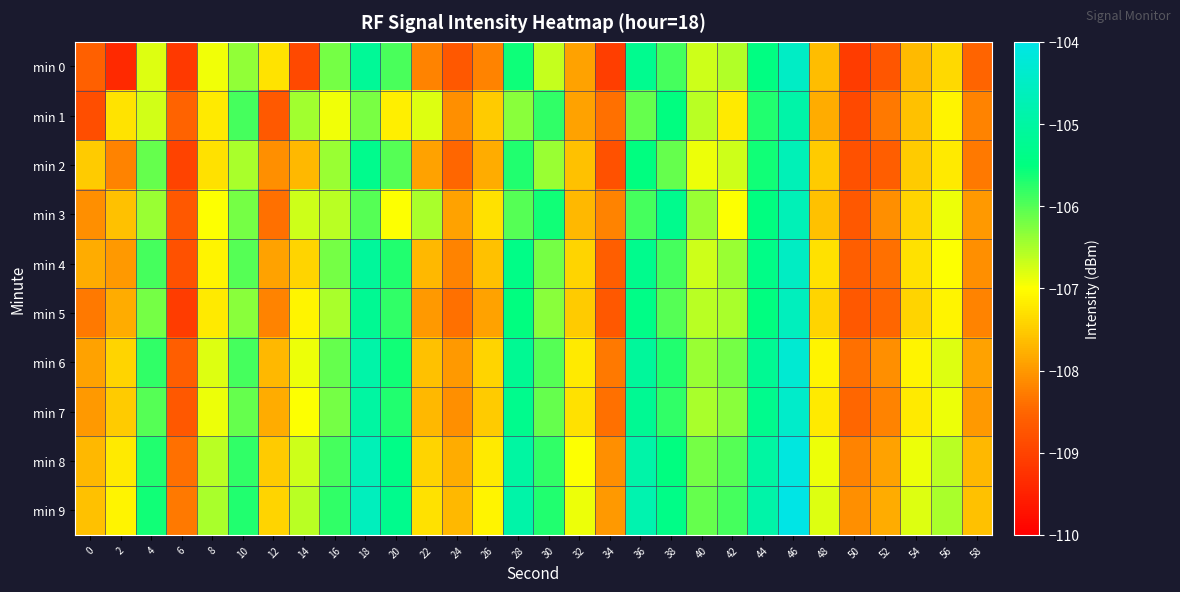

What is the minimum value shown in the chart?

-109.4